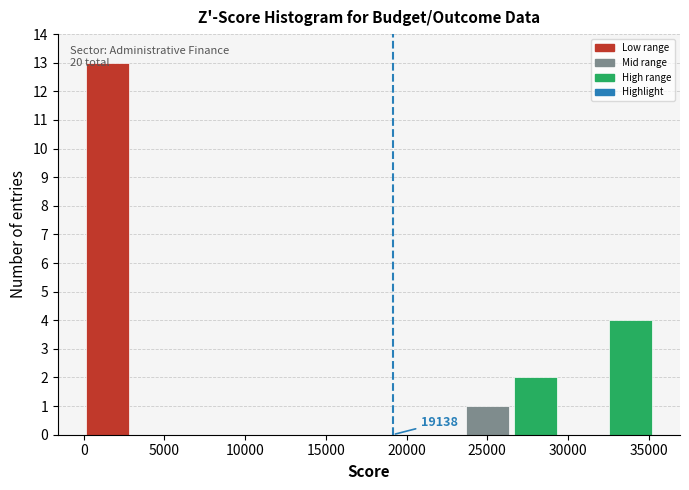

Over which range of the x-axis is the bar tallest?

0 to 3000